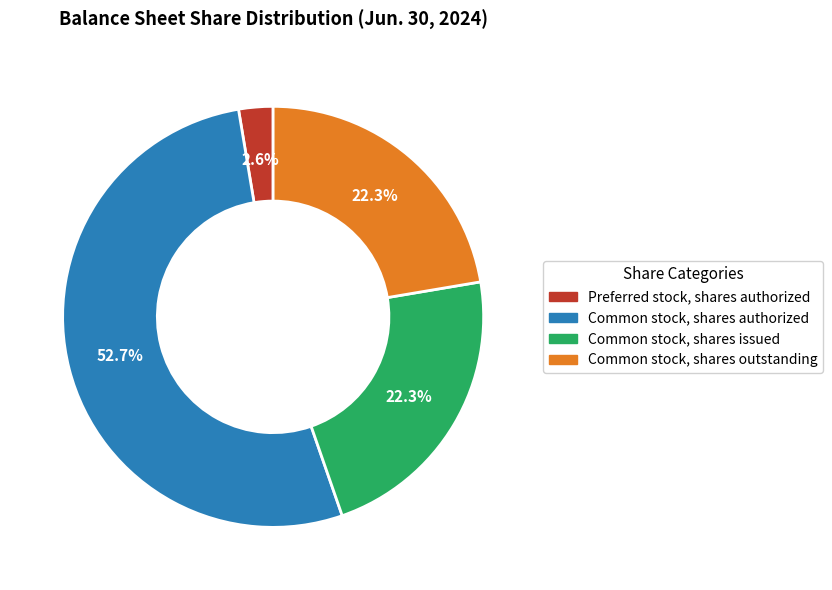

The Common stock, shares issued slice represents 22% of the pie. True or false?

True